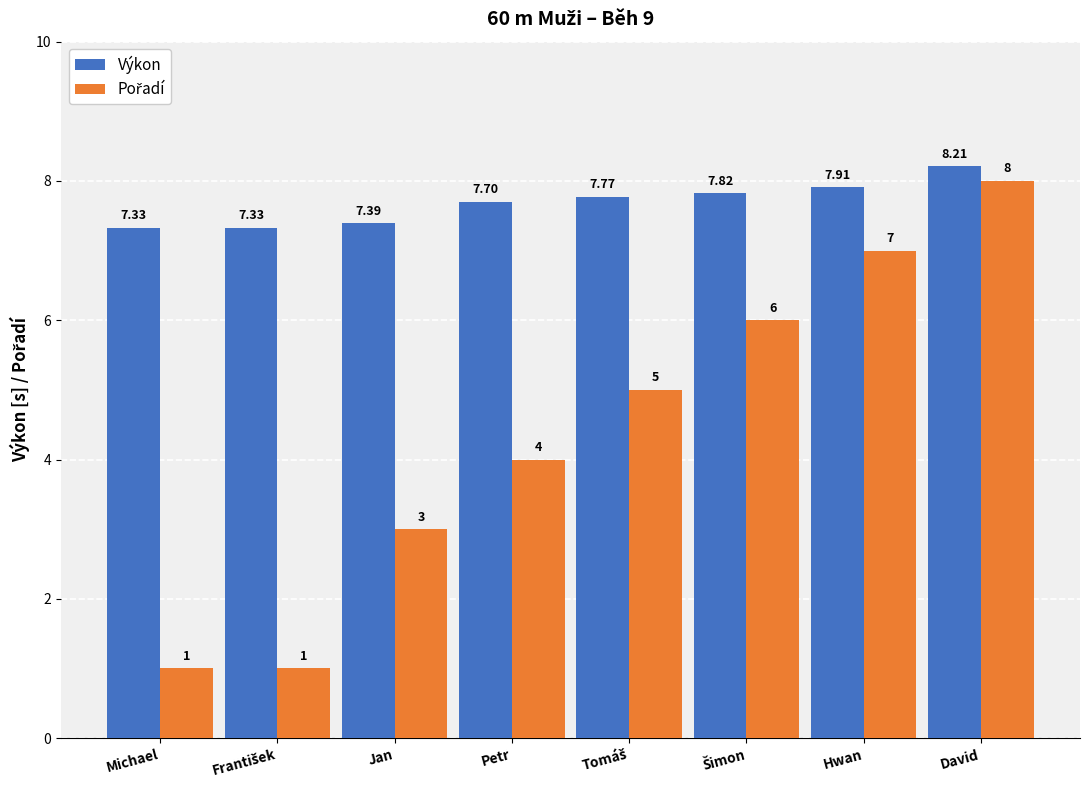

At which category is the sum across all series the highest?

David